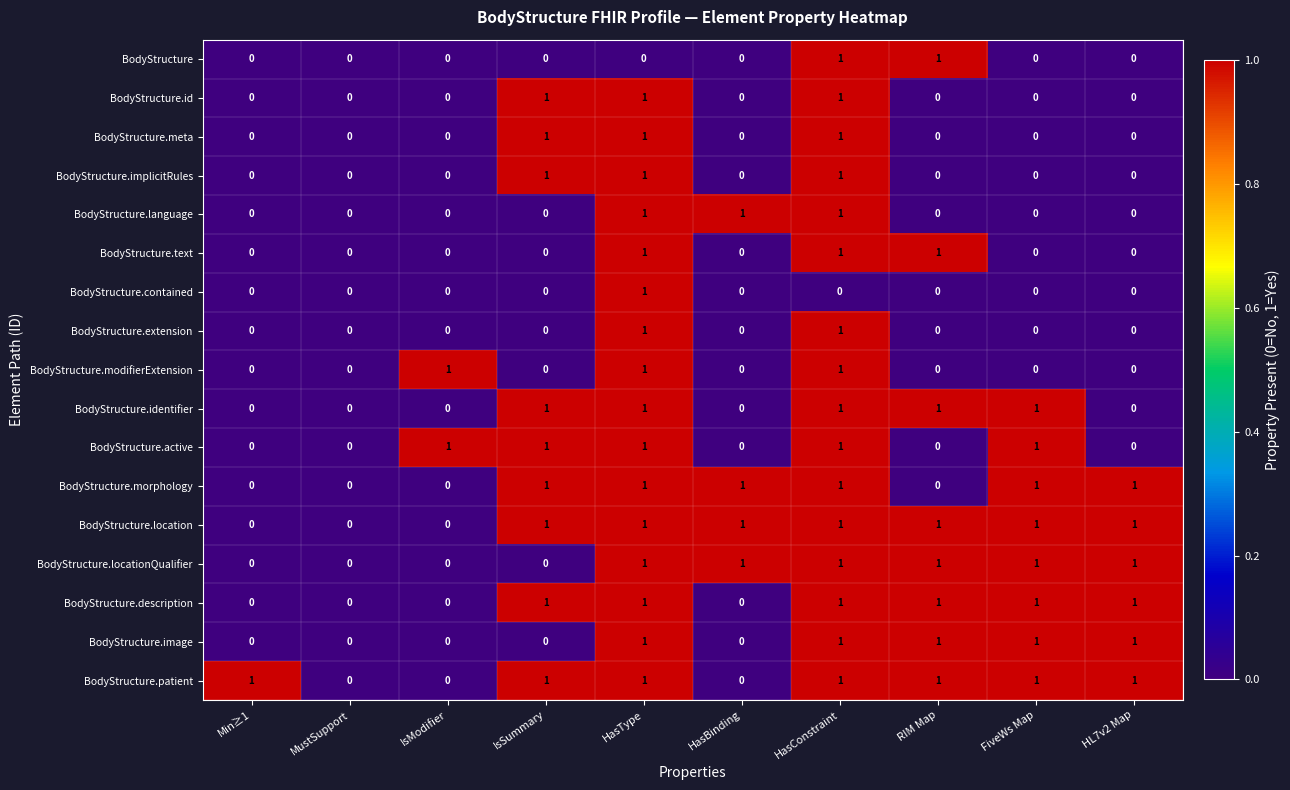

What is the sum of all BodyStructure.patient values?

7